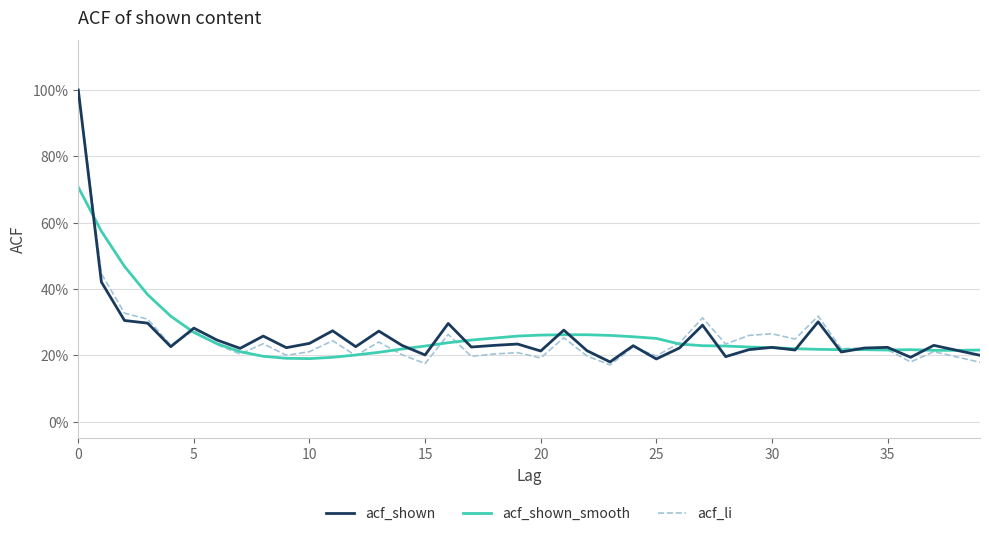

What is the value of the acf_li point at the 13th from the left?

0.2